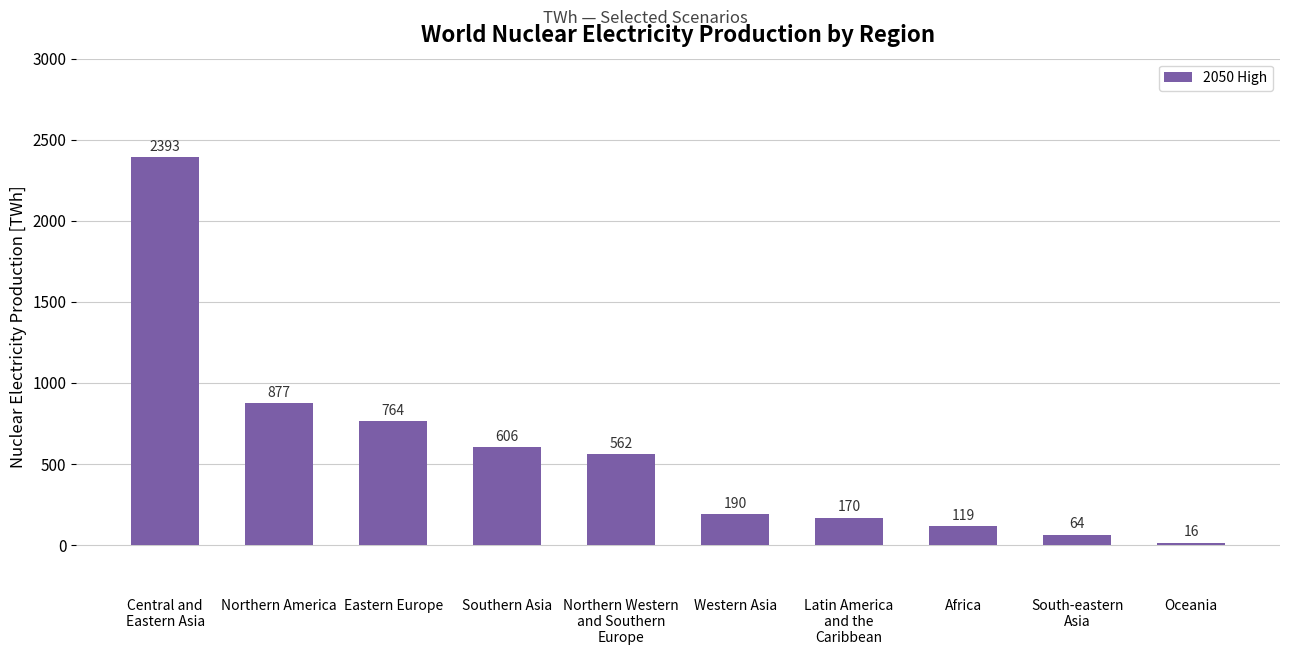

What is the average value?

576